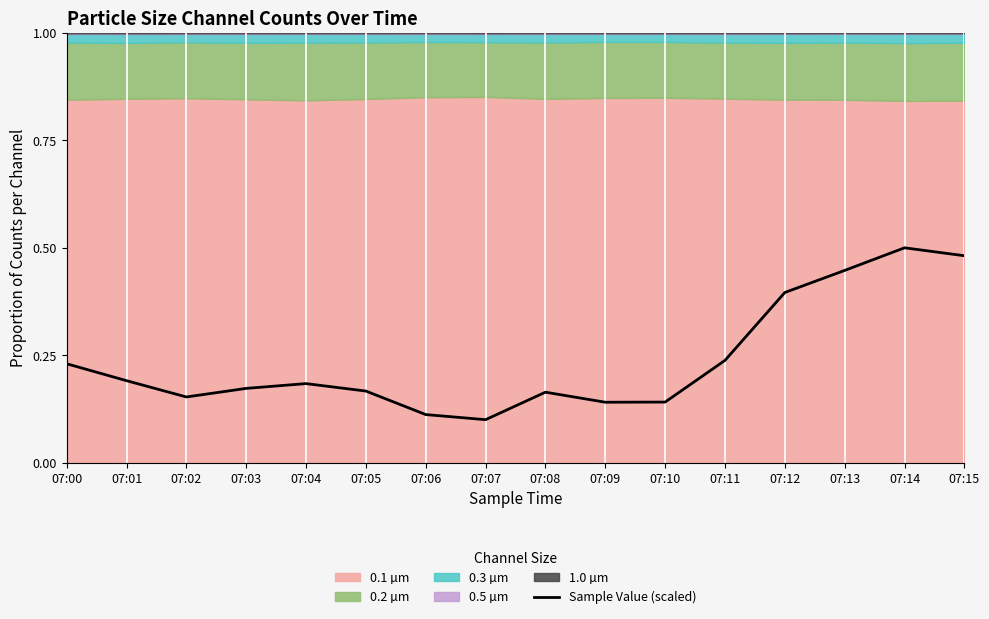

What is the difference between the maximum and second lowest values?

0.4